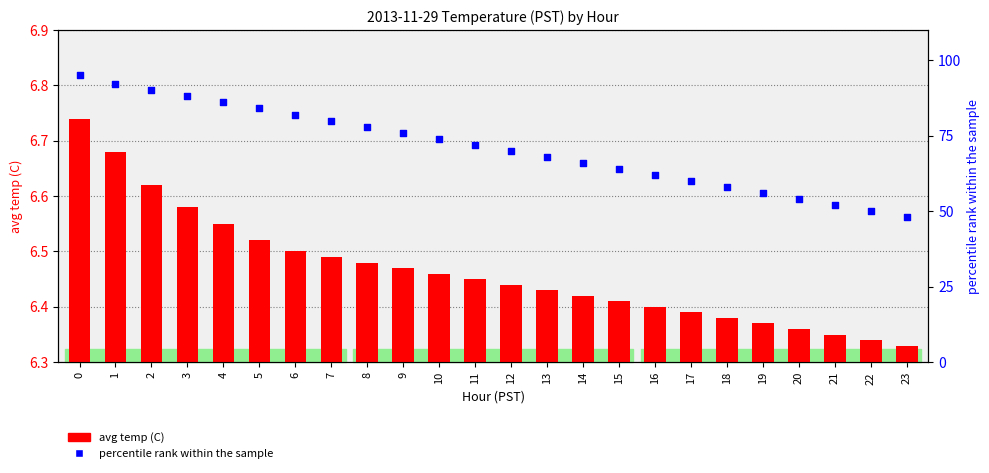

What are all the series names shown in the legend?

avg temp (C), percentile rank within the sample